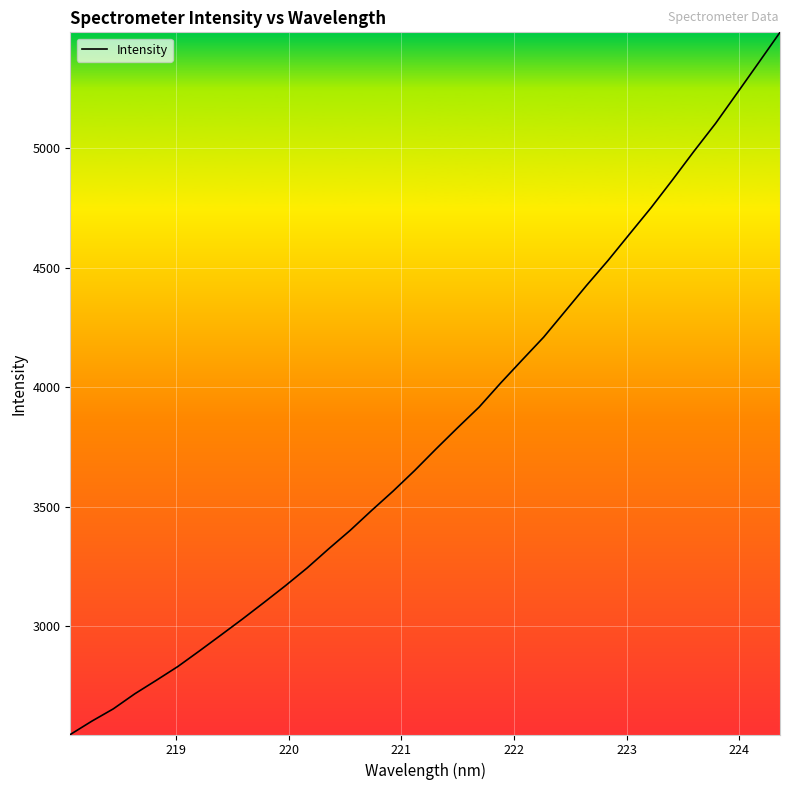

What is the difference between the maximum and minimum values?

2938.6